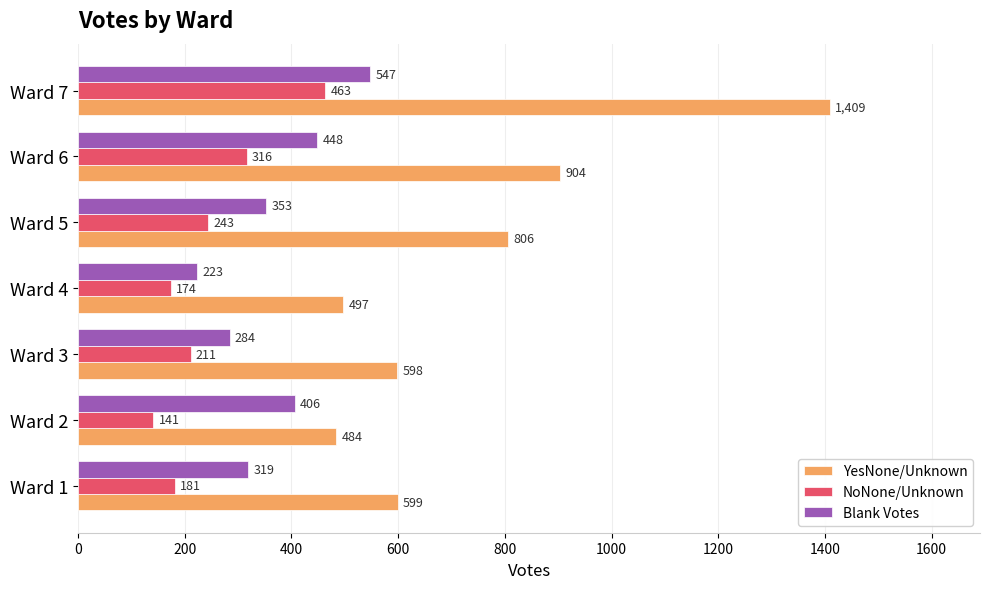

List the series in order of their peak value, lowest first.

NoNone/Unknown, Blank Votes, YesNone/Unknown